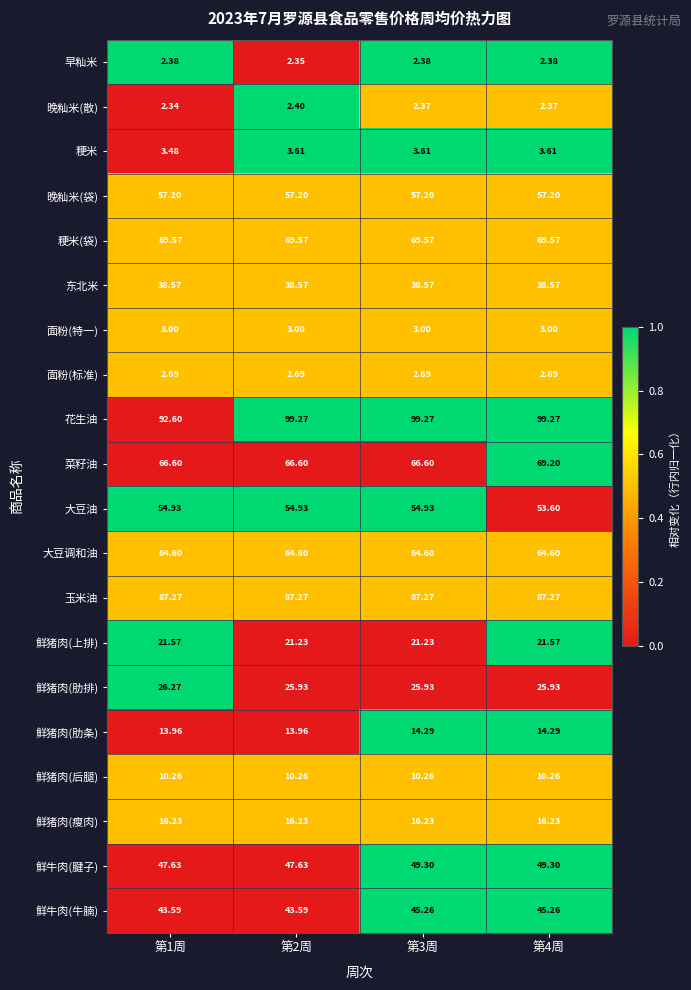

Which series has the largest range (max minus min)?

花生油